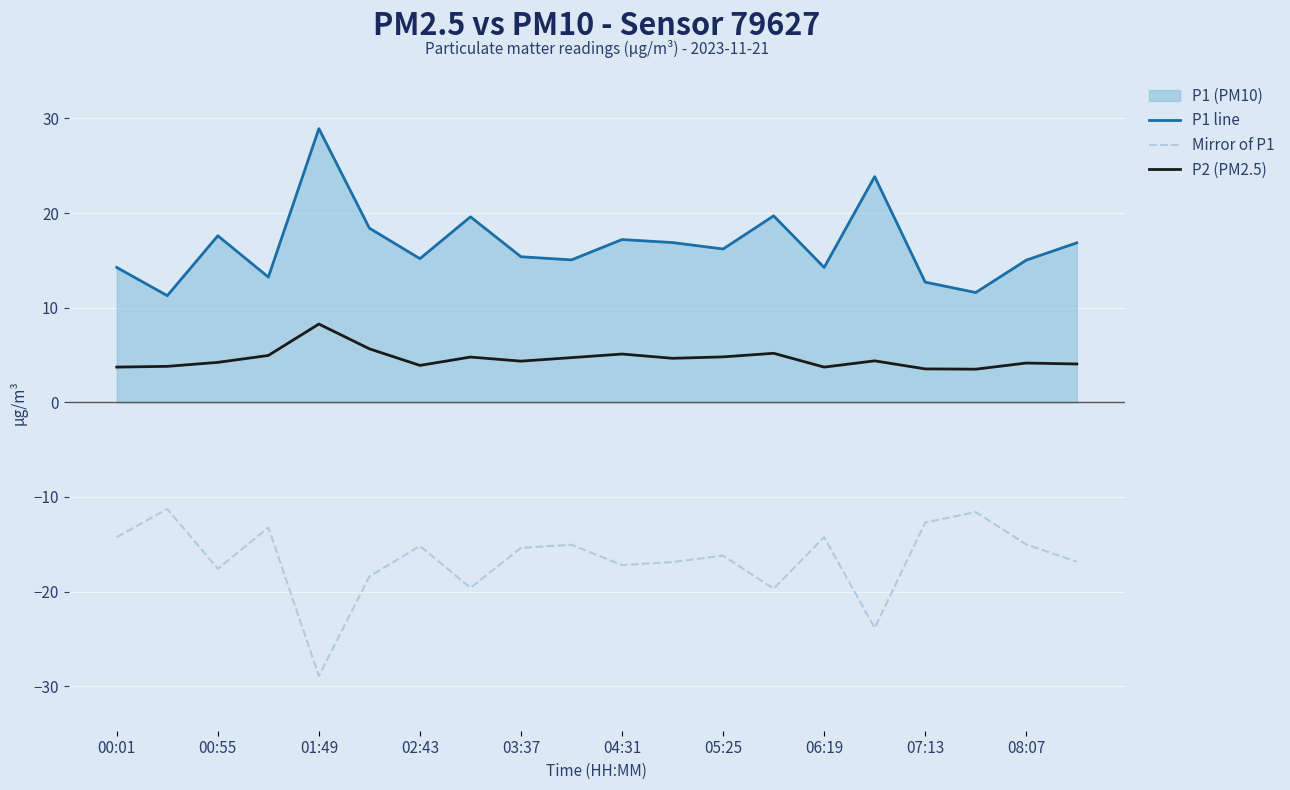

Does the chart display data point markers on the line(s)?

No